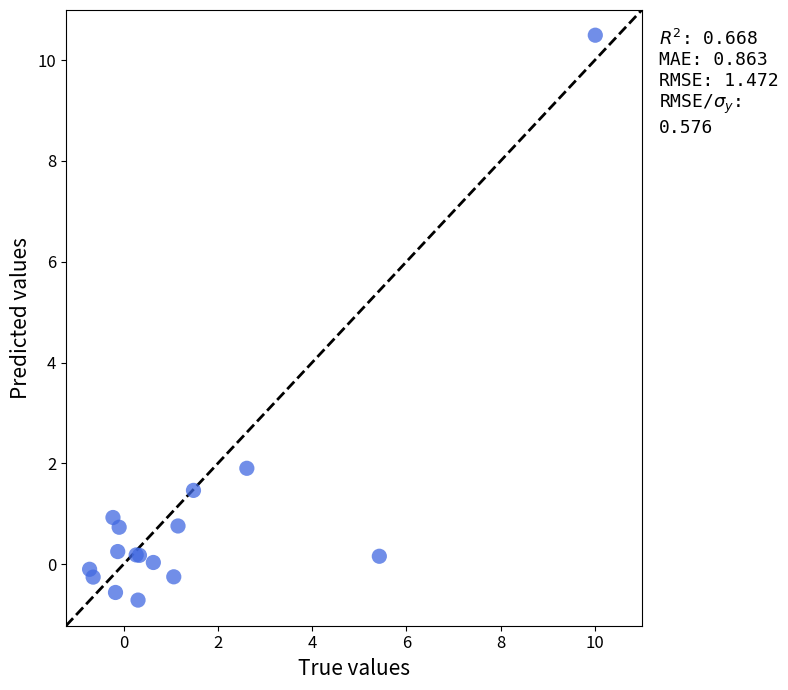

What Y value in the scatter plot is closest to 4?

1.9